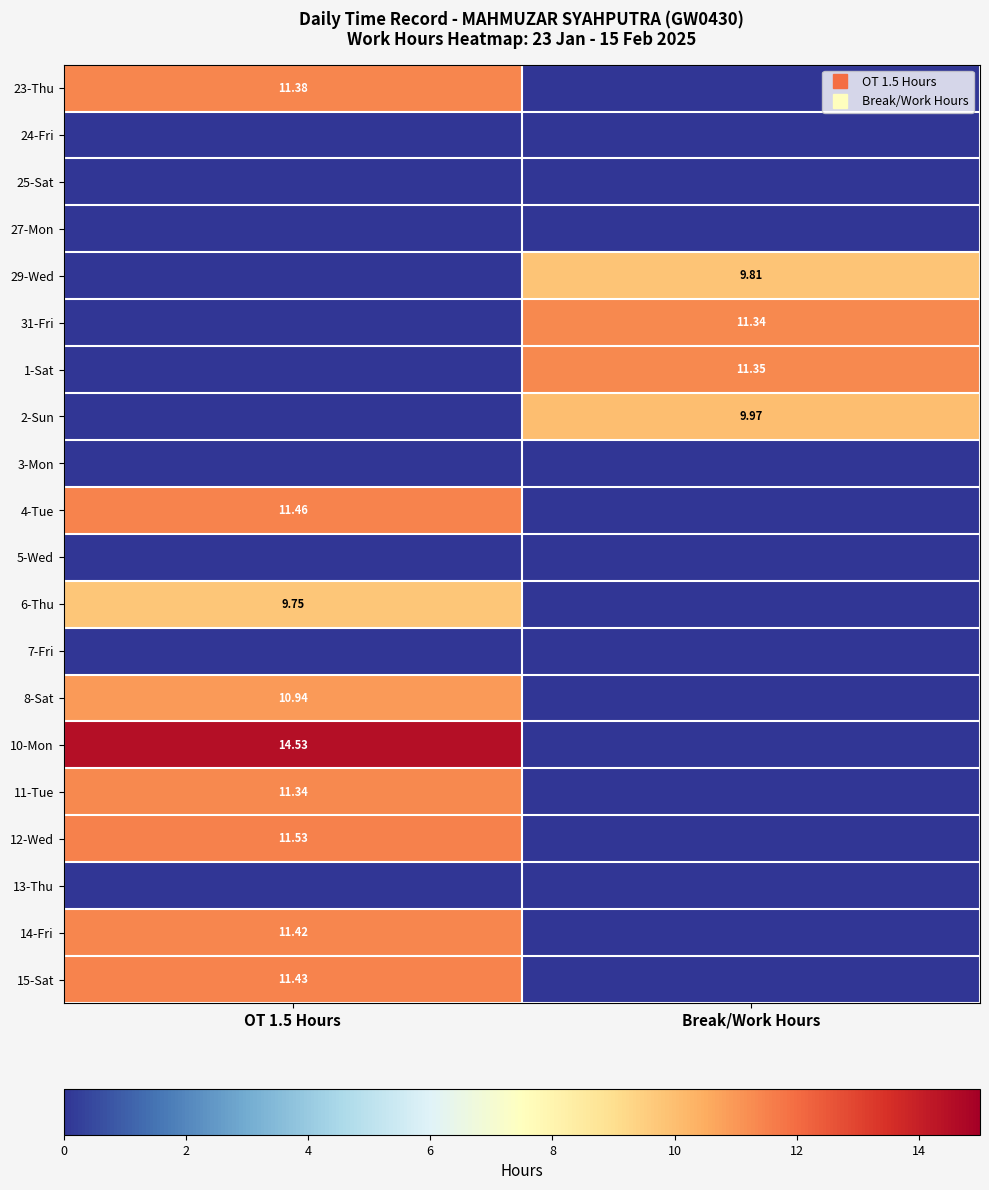

How many distinct data groups are displayed?

20